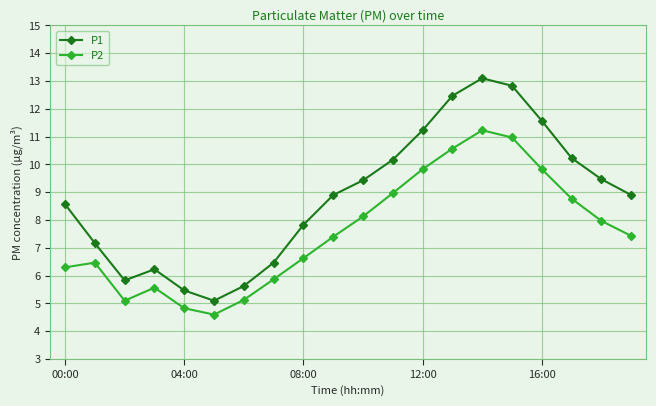

At how many categories does at least one series exceed 7?

14